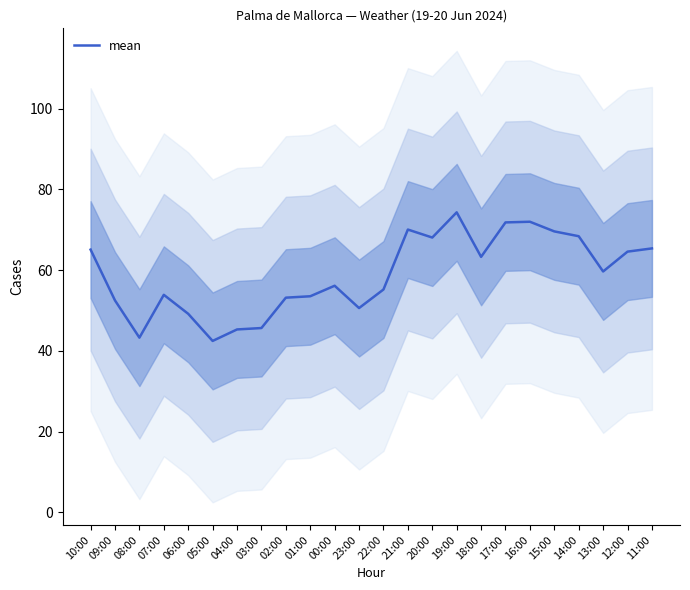

Reading left to right, list all the values displayed in this chart.

10:00=65.1	09:00=52.5	08:00=43.3	07:00=53.9	06:00=49.2	05:00=42.5	04:00=45.3	03:00=45.7	02:00=53.2	01:00=53.5	00:00=56.1	23:00=50.6	22:00=55.2	21:00=70.1	20:00=68.1	19:00=74.3	18:00=63.3	17:00=71.8	16:00=72.0	15:00=69.6	14:00=68.4	13:00=59.7	12:00=64.6	11:00=65.4